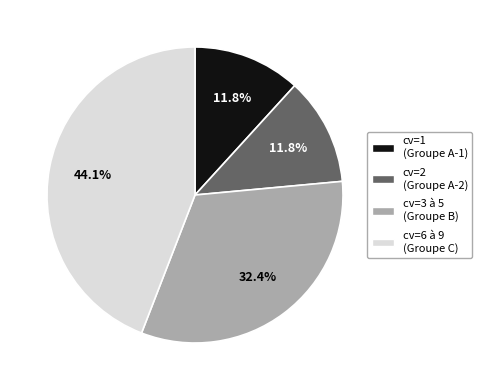

Is there a majority slice in this chart?

No